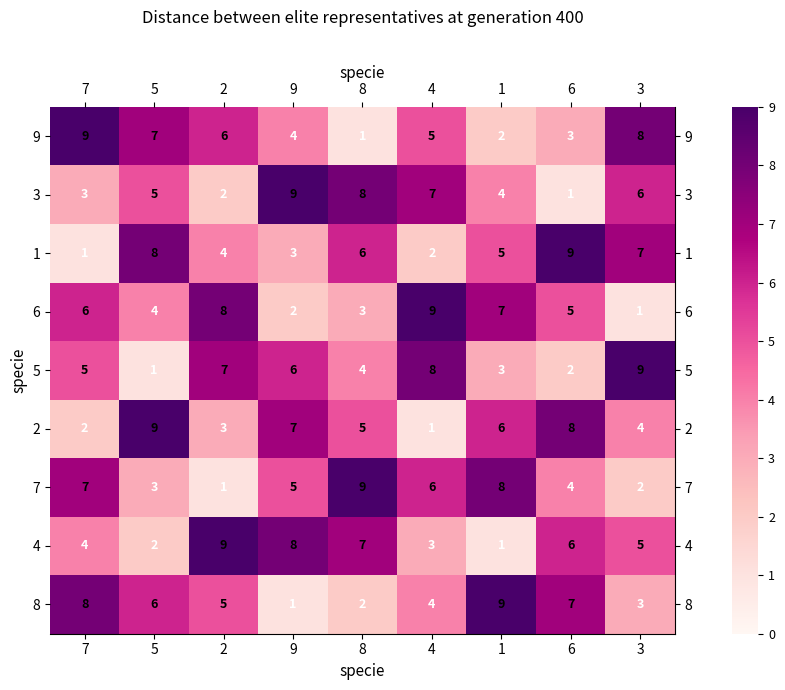

What is the average value of the 2 series?

5